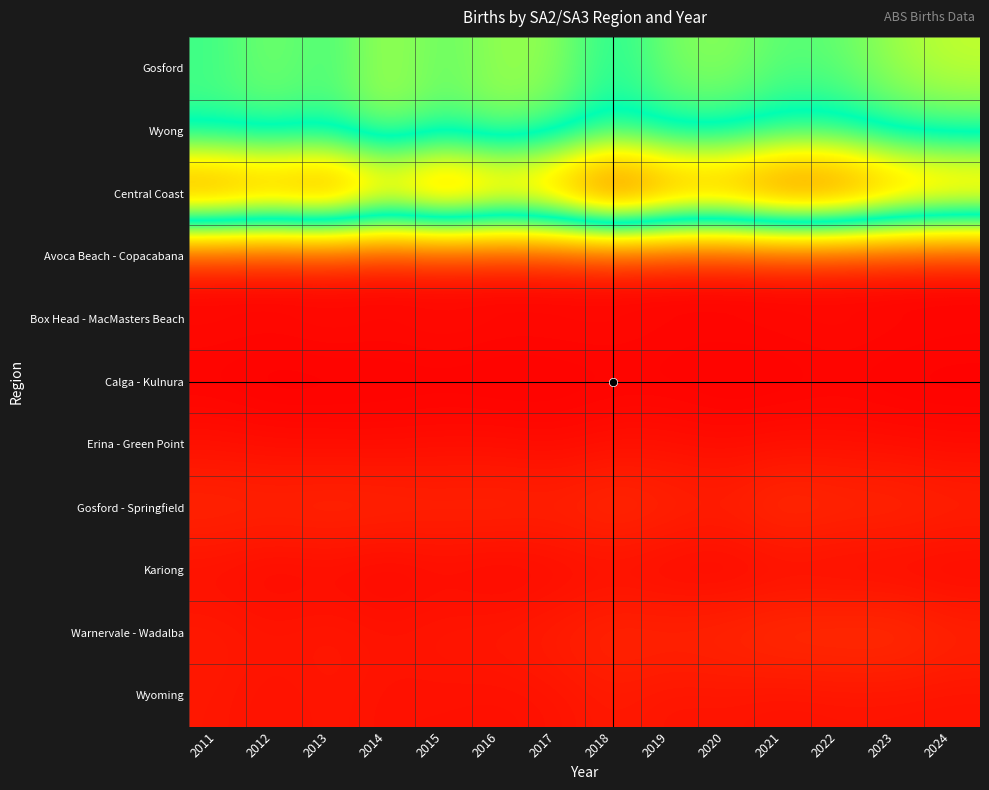

Which series has the largest range (max minus min)?

Central Coast